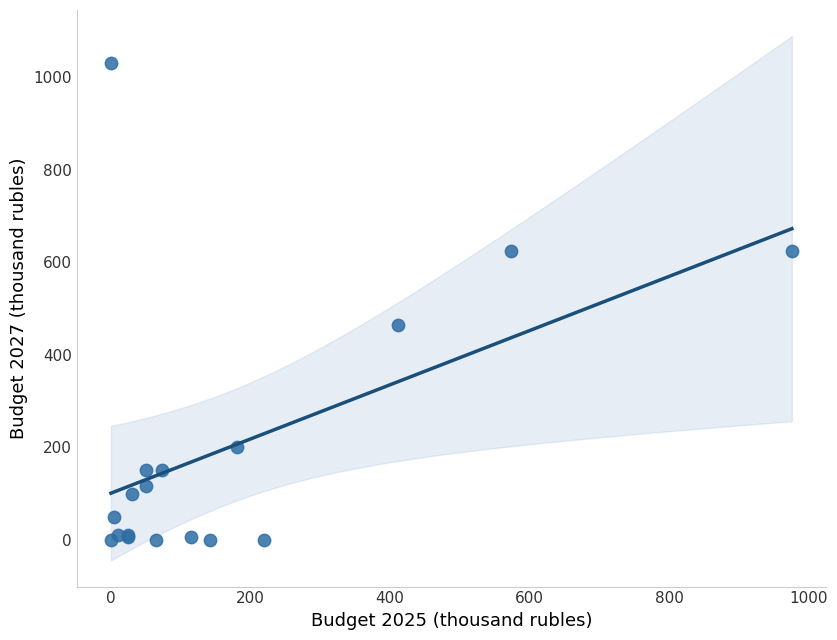

What Y value in the scatter plot is closest to 516?

463.9